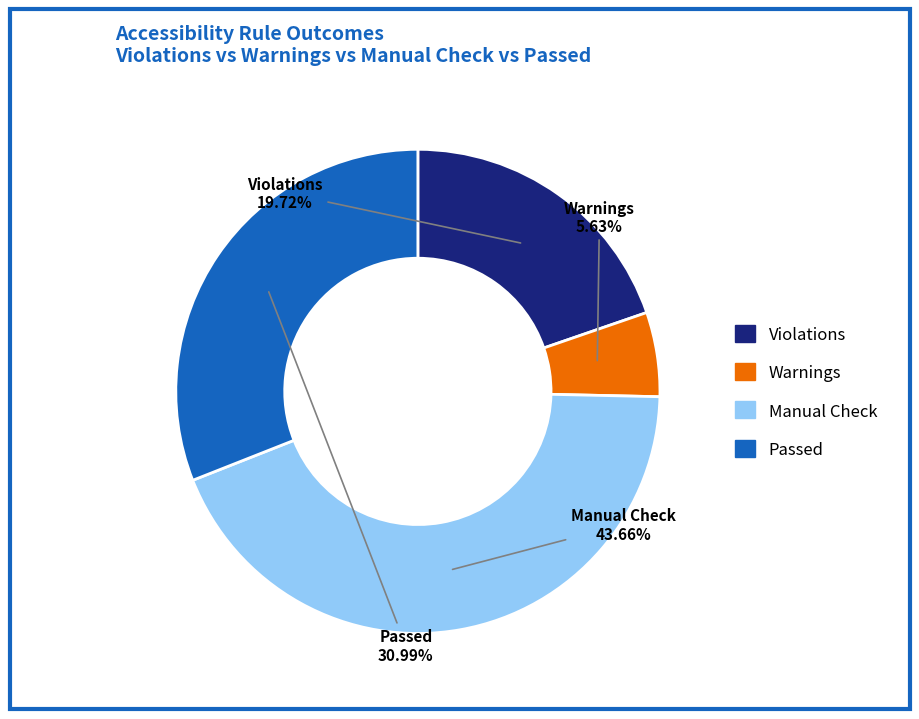

Does any single category account for the majority?

No